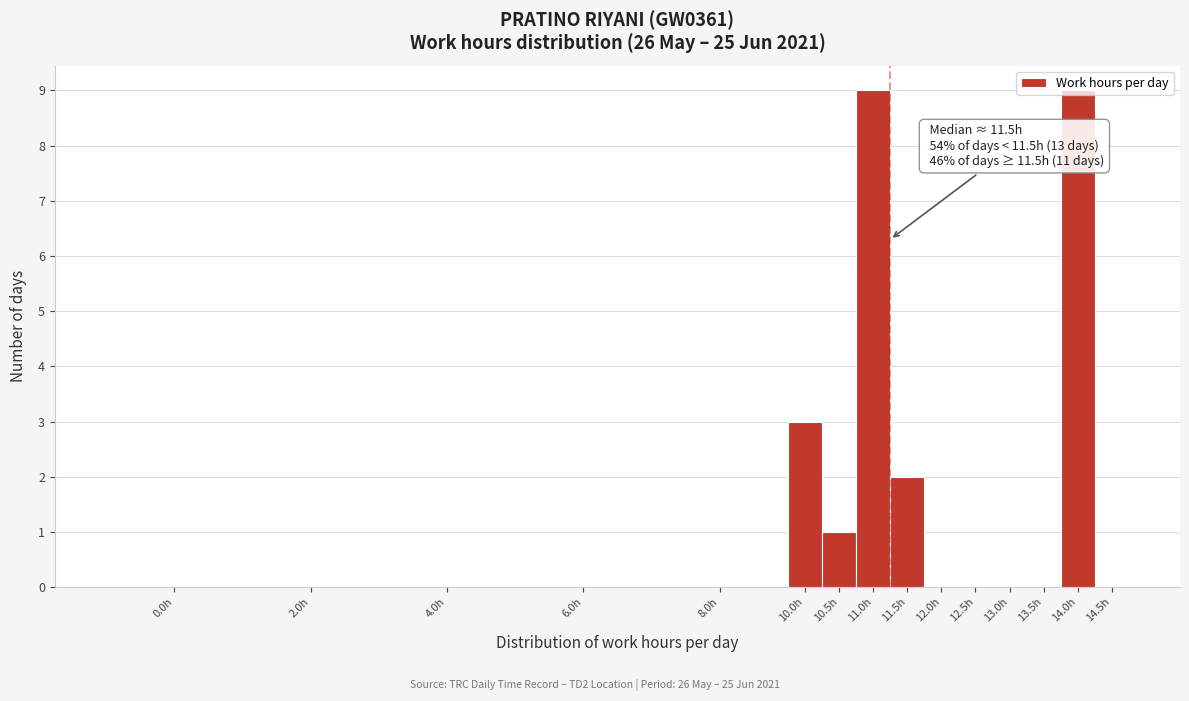

Is it true that the value at 6.0h is 0?

True